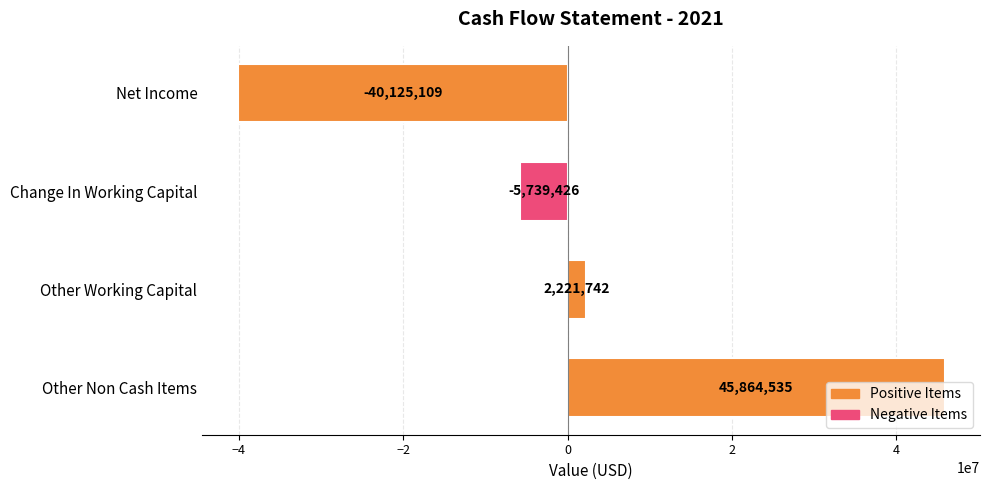

Is it true that the value at Net Income is -62208017?

False